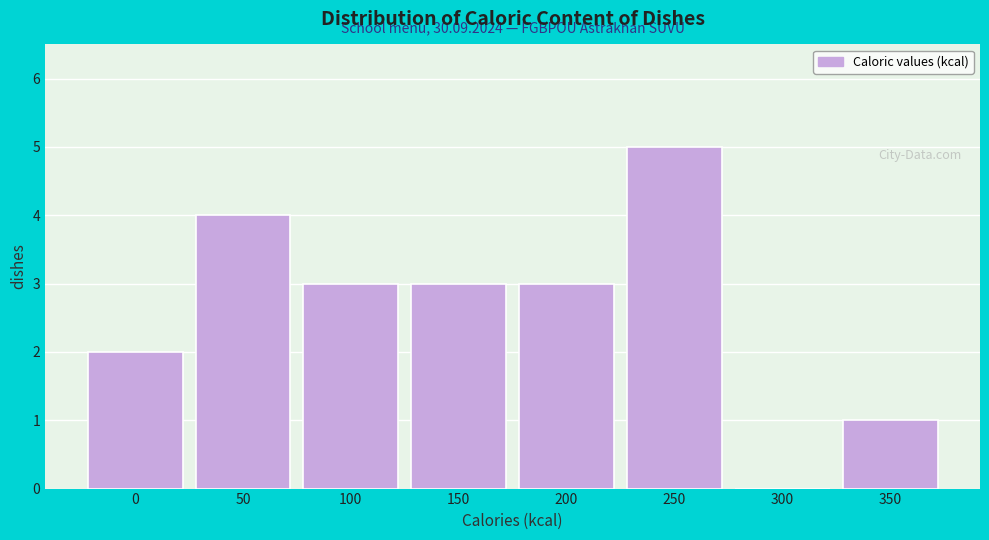

Reading left to right, what are all the values shown in this chart?

0=2	50=4	100=3	150=3	200=3	250=5	300=0	350=1